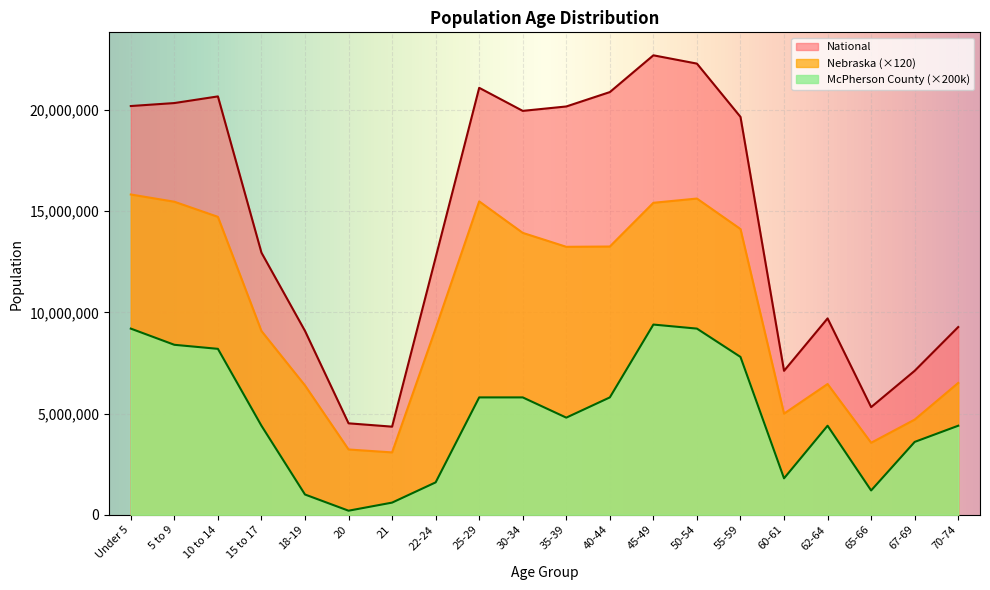

True or false: McPherson County has a value of 15569224 at 50-54.

False